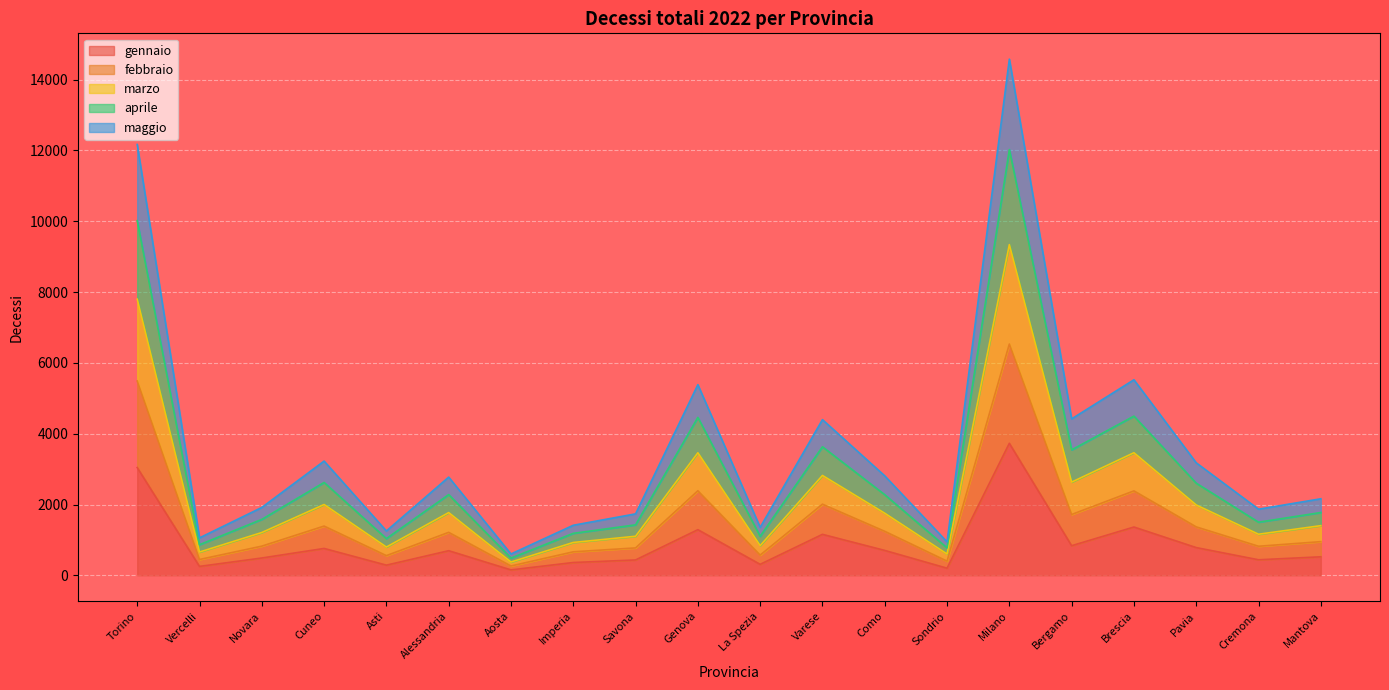

True or false: gennaio and febbraio cross at least once.

False